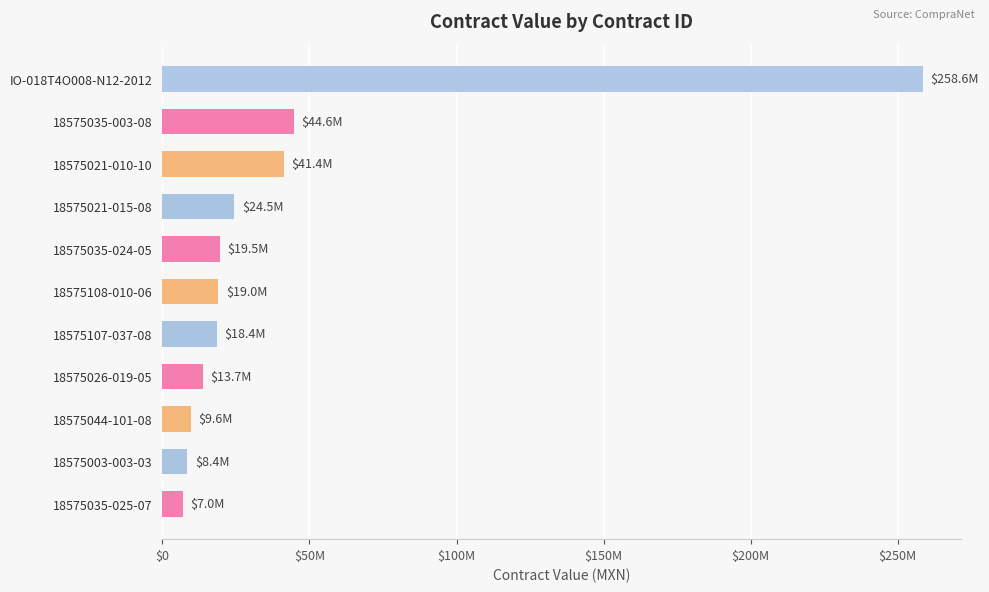

Are the bars horizontal?

Yes